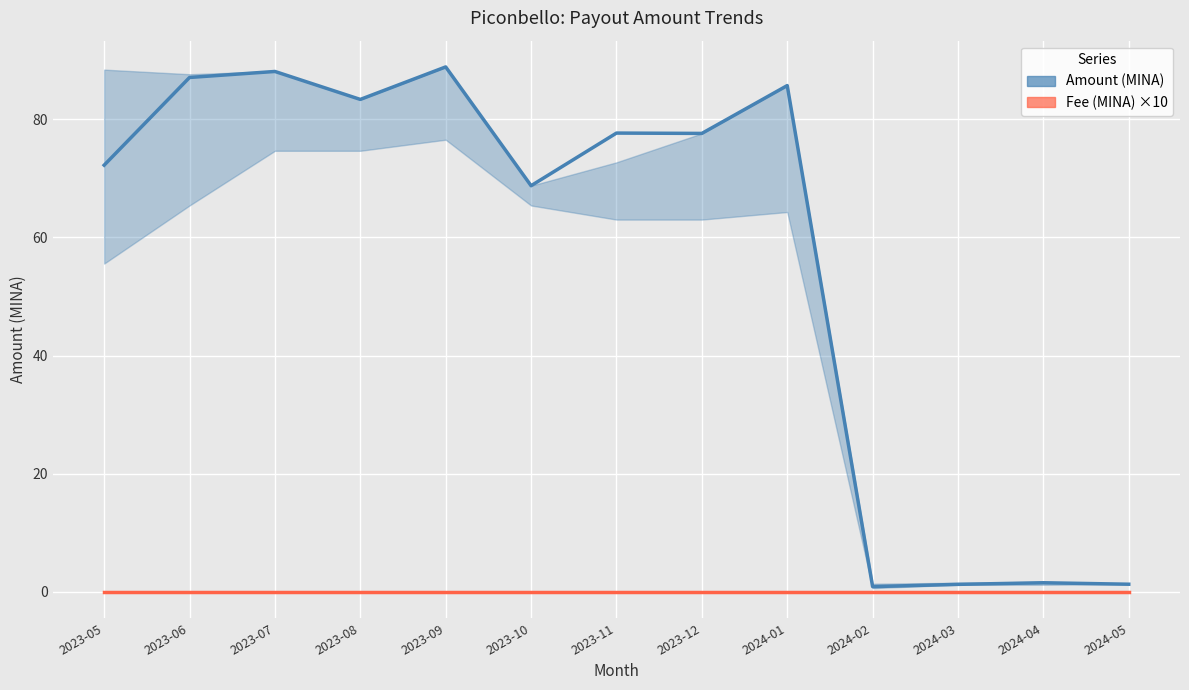

True or false: Amount (MINA) and Fee (MINA) intersect in this chart.

False